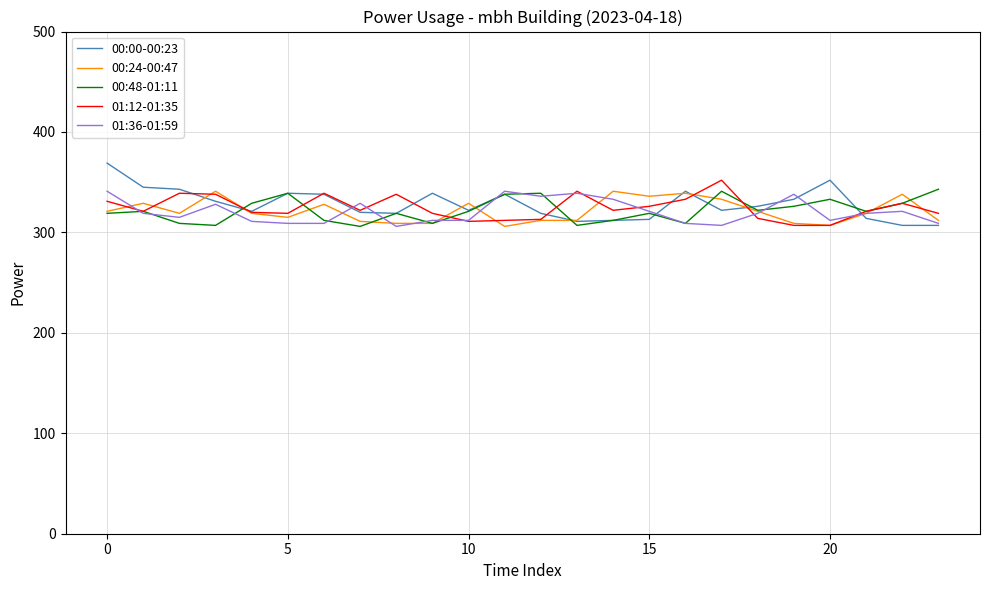

What is the sum of all 00:24-00:47 values?

7715